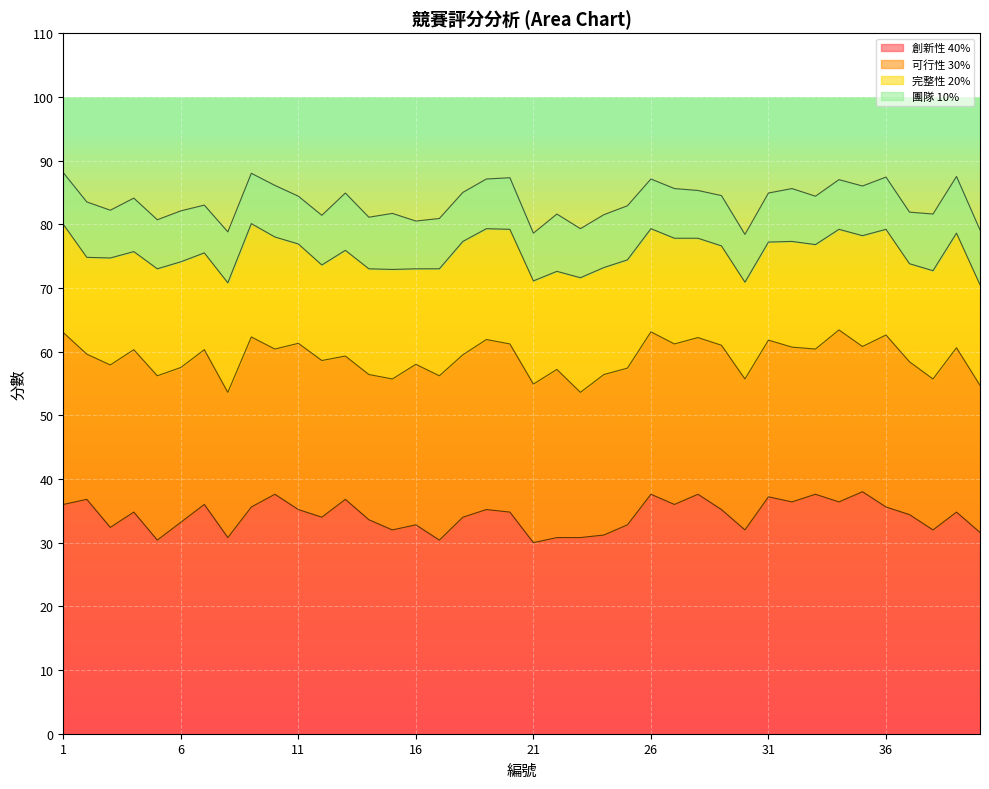

What is the average value of the 完整性 20% series?

16.5